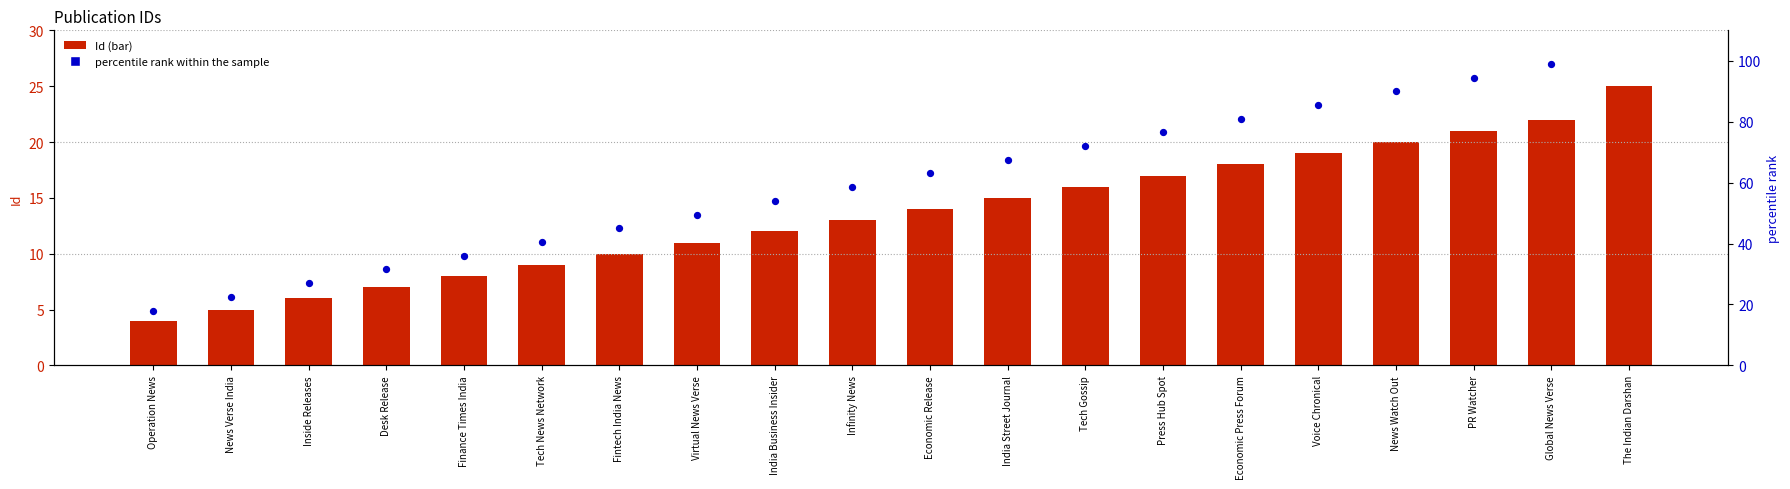

Is the value of Id at Tech News Network greater than the value of percentile rank within the sample at News Watch Out?

No